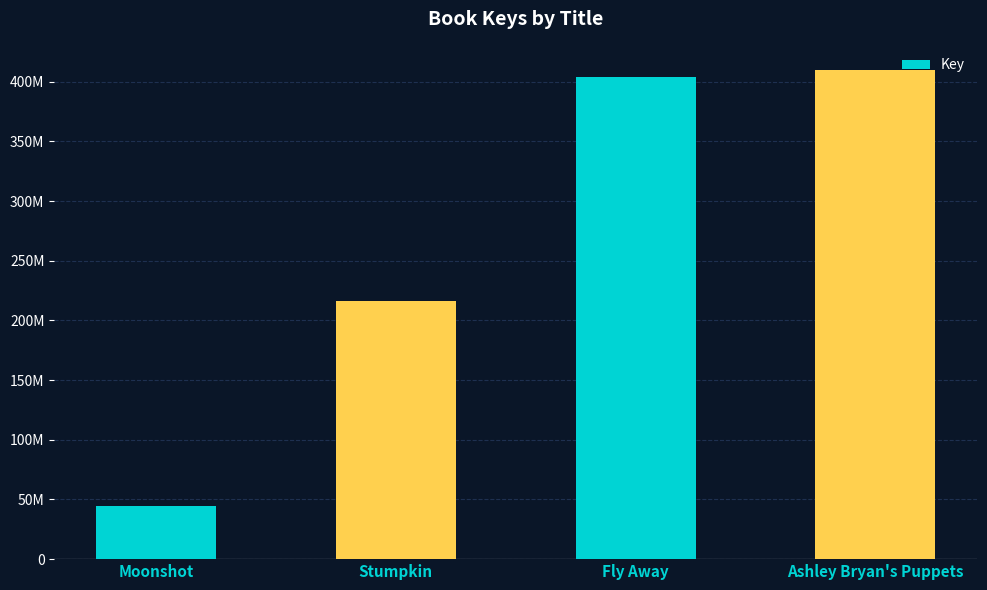

Rank the categories by value from highest to lowest.

Ashley Bryan's Puppets, Fly Away, Stumpkin, Moonshot